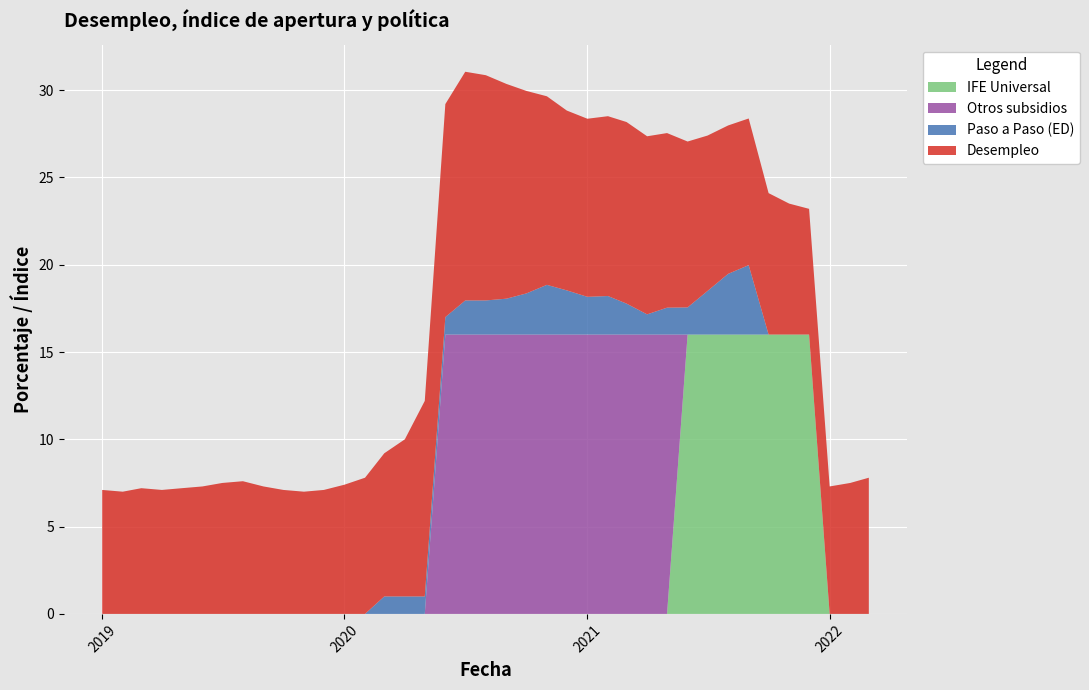

Reading left to right, list all the values displayed in this chart.

Desempleo: 7.1	7.0	7.2	7.1	7.2	7.3	7.5	7.6	7.3	7.1	7.0	7.1	7.4	7.8	8.2	9.0	11.2	12.2	13.1	12.9	12.3	11.6	10.8	10.3	10.2	10.3	10.4	10.2	10.0	9.5	8.9	8.5	8.4	8.1	7.5	7.2	7.3	7.5	7.8
Paso a Paso (ED): 0.0	0.0	0.0	0.0	0.0	0.0	0.0	0.0	0.0	0.0	0.0	0.0	0.0	0.0	1.0	1.0	1.0	1.0	2.0	2.0	2.1	2.4	2.8	2.5	2.2	2.2	1.8	1.2	1.5	1.6	2.5	3.5	4.0	0.0	0.0	0.0	0.0	0.0	0.0
Otros subsidios: 0.0	0.0	0.0	0.0	0.0	0.0	0.0	0.0	0.0	0.0	0.0	0.0	0.0	0.0	0.0	0.0	0.0	16.0	16.0	16.0	16.0	16.0	16.0	16.0	16.0	16.0	16.0	16.0	16.0	0.0	0.0	0.0	0.0	0.0	0.0	0.0	0.0	0.0	0.0
IFE Universal: 0.0	0.0	0.0	0.0	0.0	0.0	0.0	0.0	0.0	0.0	0.0	0.0	0.0	0.0	0.0	0.0	0.0	0.0	0.0	0.0	0.0	0.0	0.0	0.0	0.0	0.0	0.0	0.0	0.0	16.0	16.0	16.0	16.0	16.0	16.0	16.0	0.0	0.0	0.0